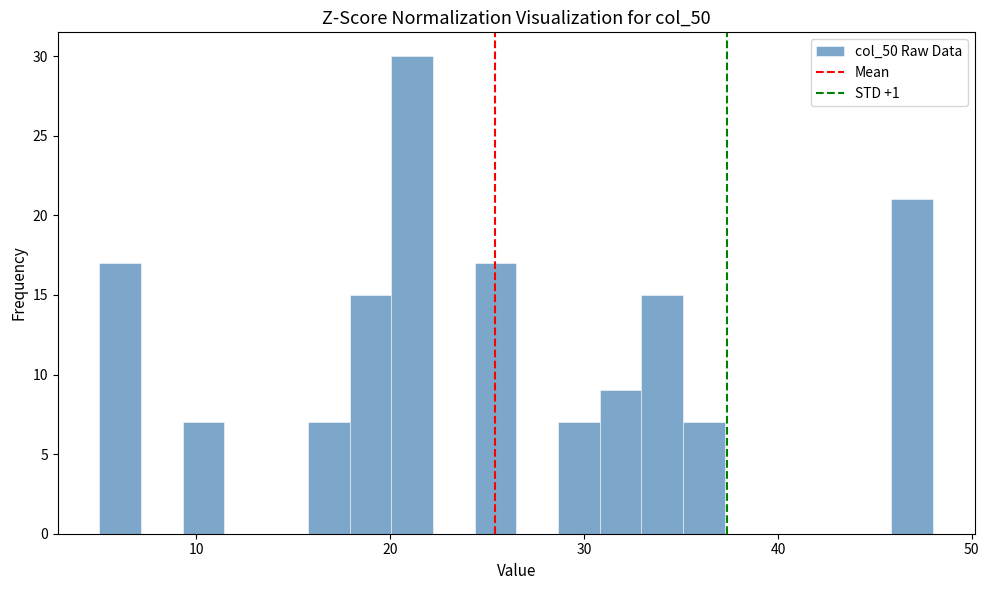

Around what value on the x-axis is the tallest bar? Give the approximate position of its centre, as read against the axis.

21